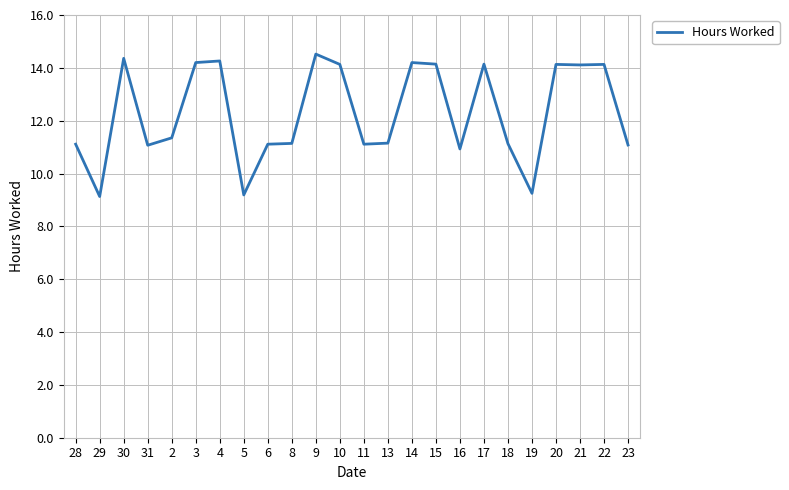

How many distinct data groups are displayed?

1